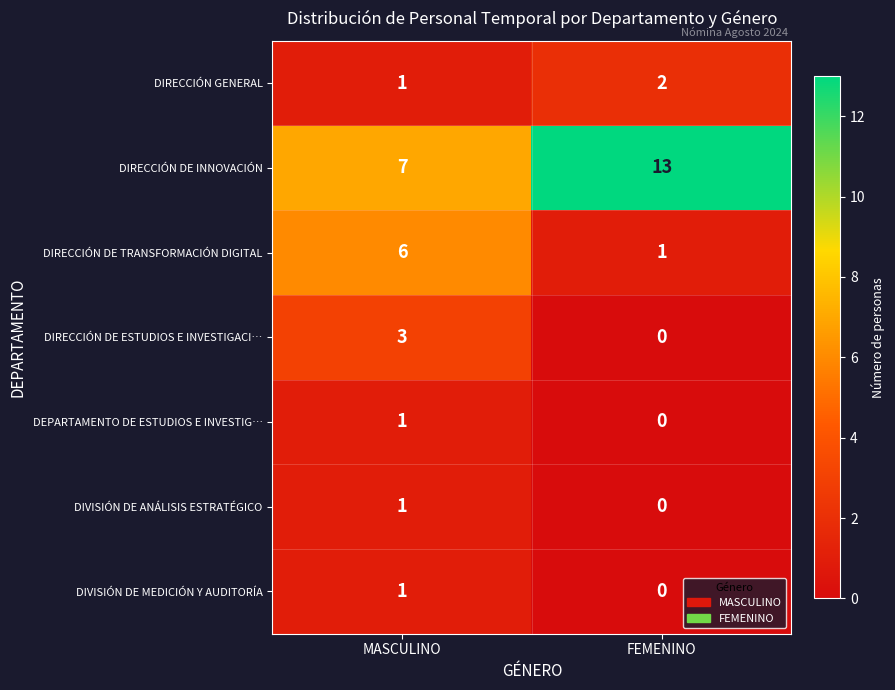

What is the difference between the DIRECCIÓN DE ESTUDIOS E INVESTIGACI… values at MASCULINO and FEMENINO?

3